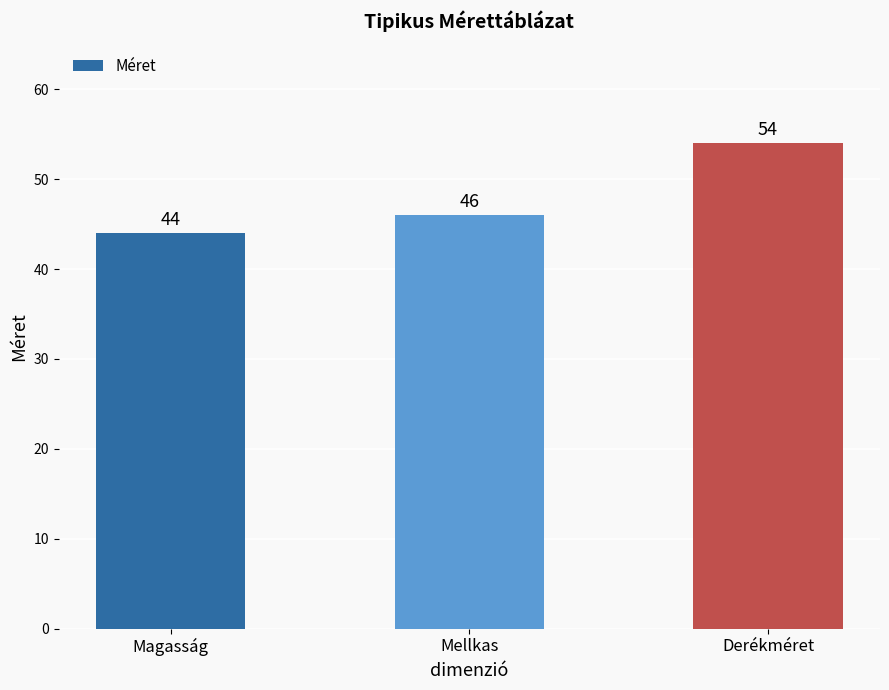

What is the change in value from Magasság to Mellkas?

+2